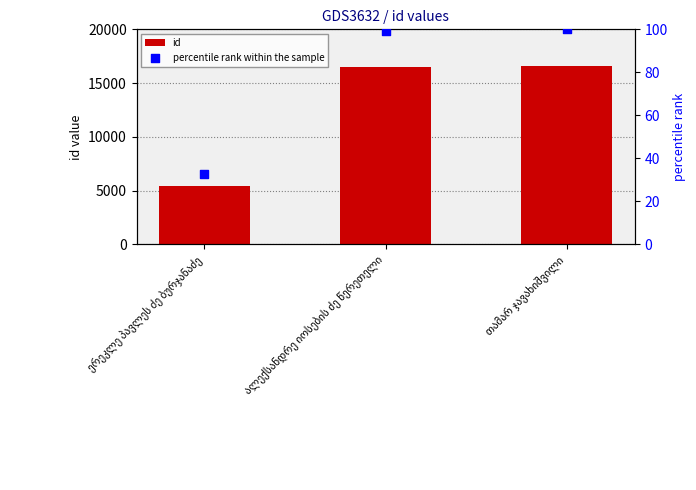

Which series contains the lowest Y value?

percentile rank within the sample